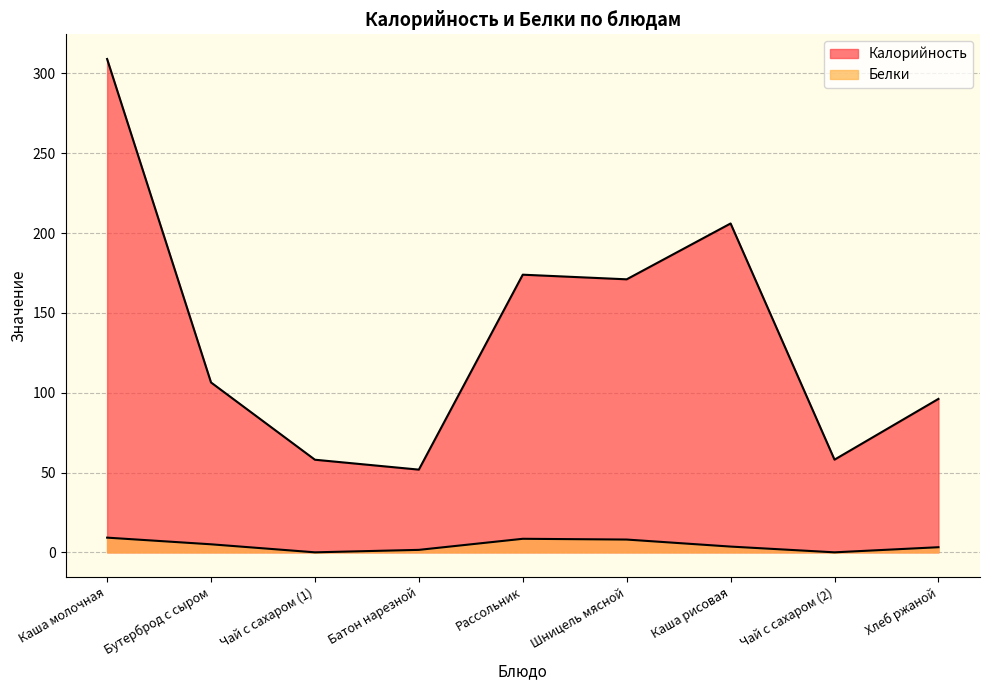

How many data points in Калорийность are less than 106?

4